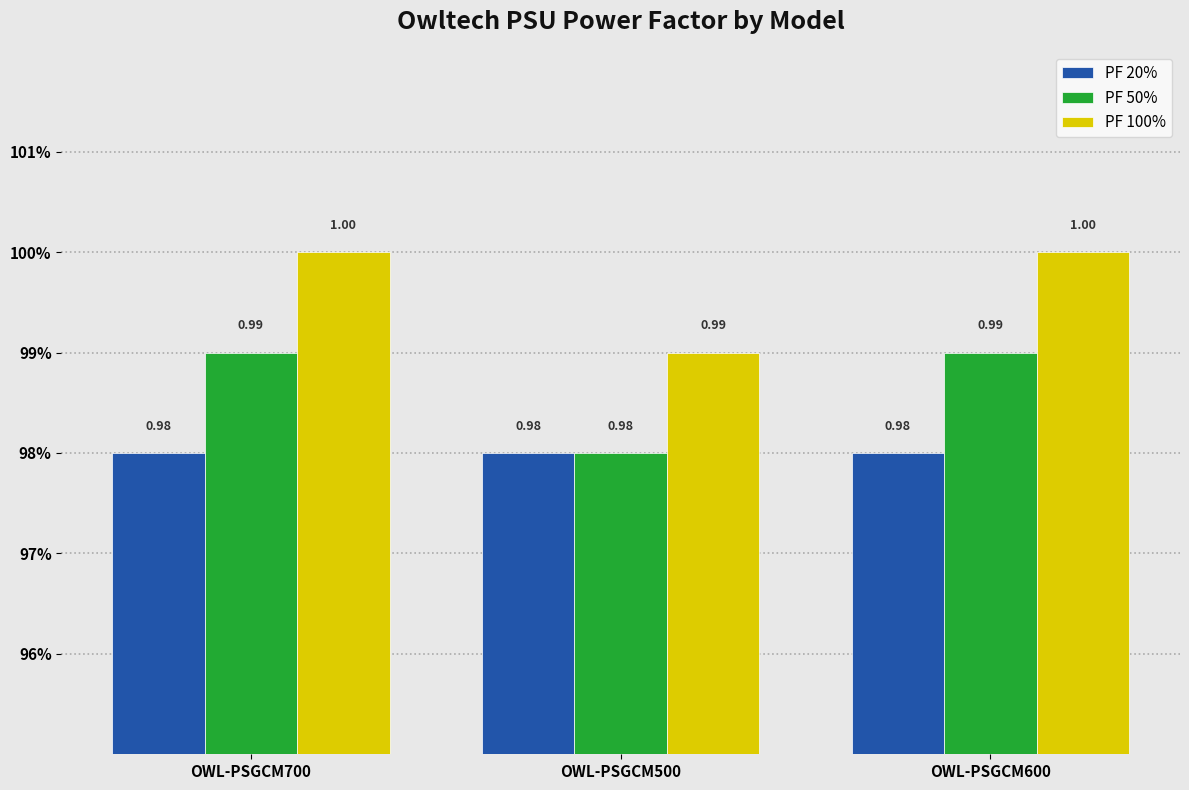

Does the chart contain any negative values?

No